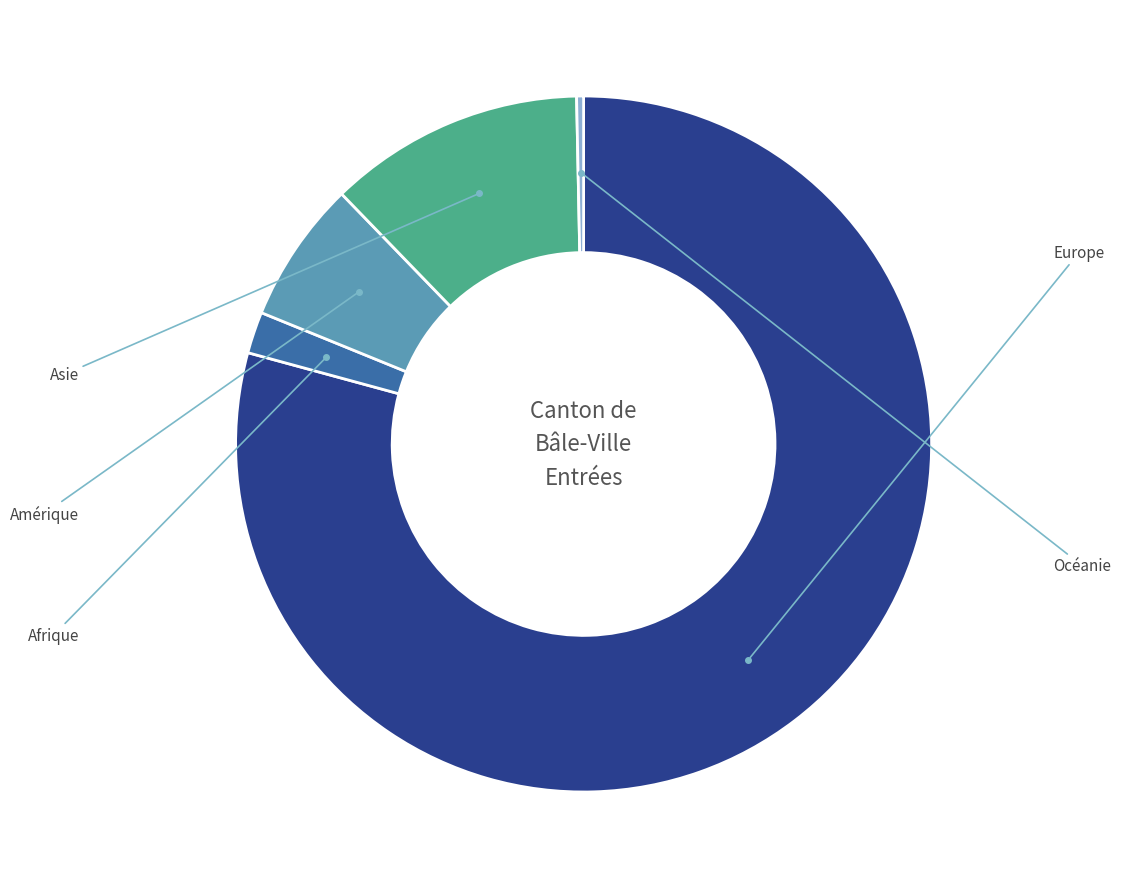

True or false: Océanie accounts for 0% of the total.

True